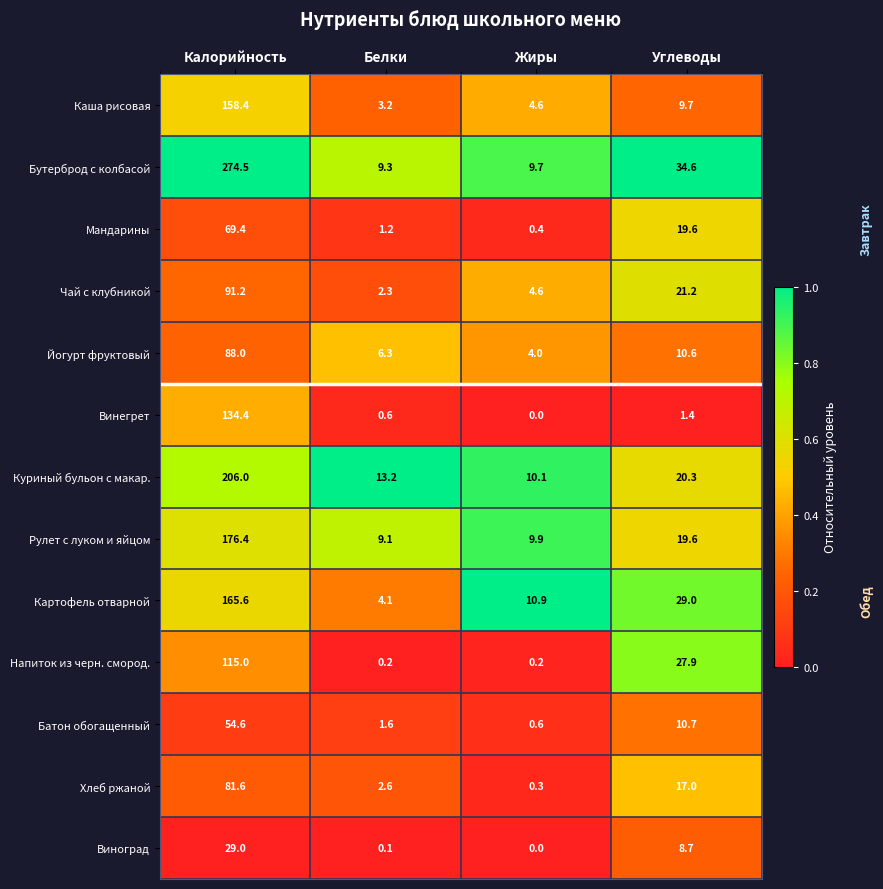

At which category does the chart reach its minimum across all series?

Жиры